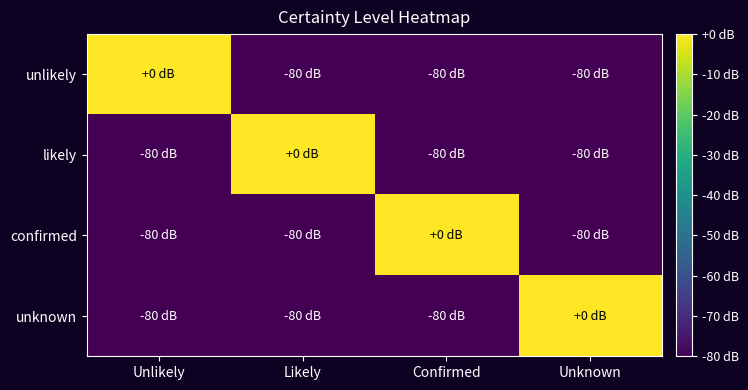

Which category has the lowest value across all series?

Likely